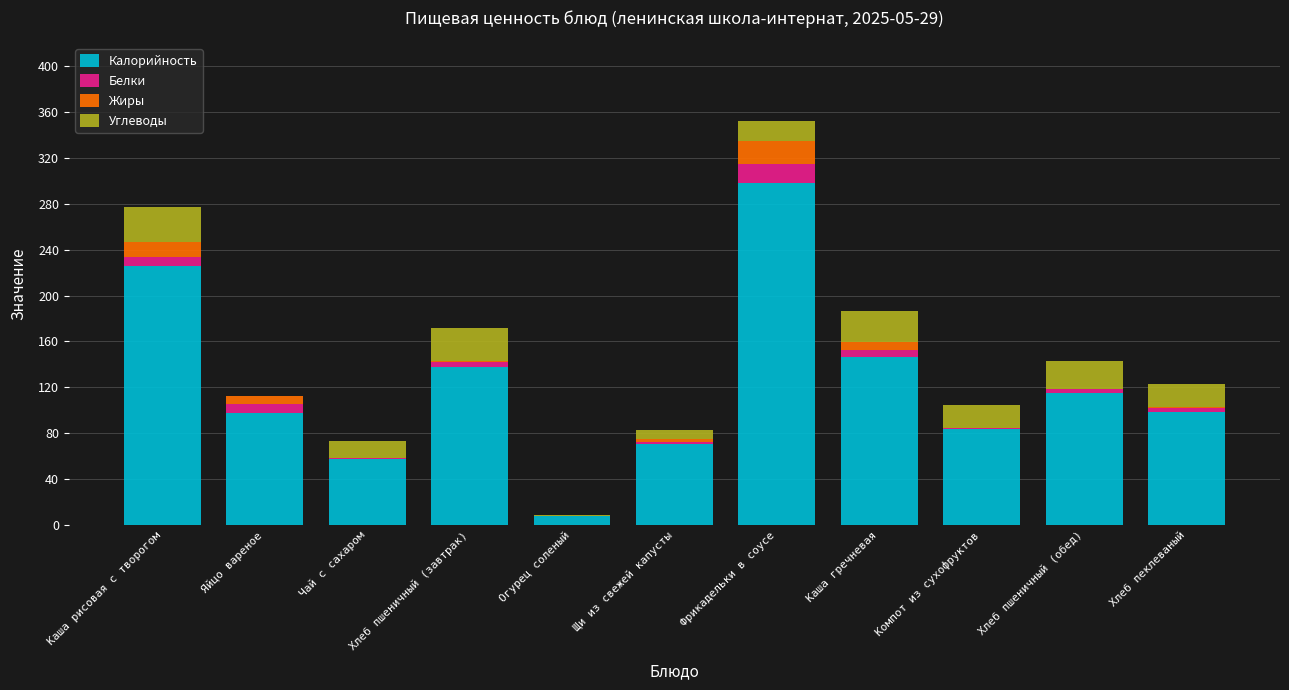

At which category is the sum across all series the highest?

Фрикадельки в соусе